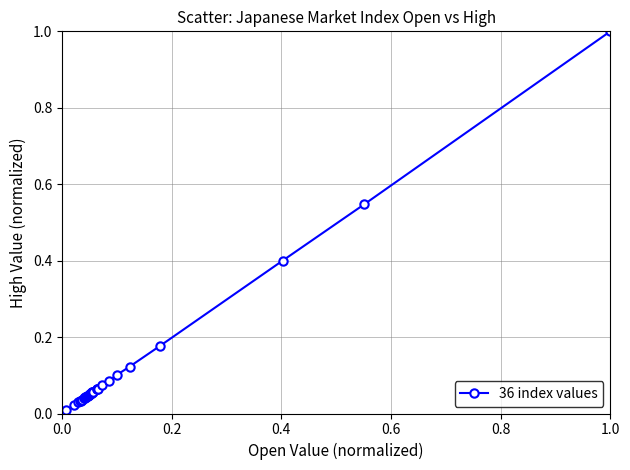

What is the difference between the maximum and minimum values?

1.0